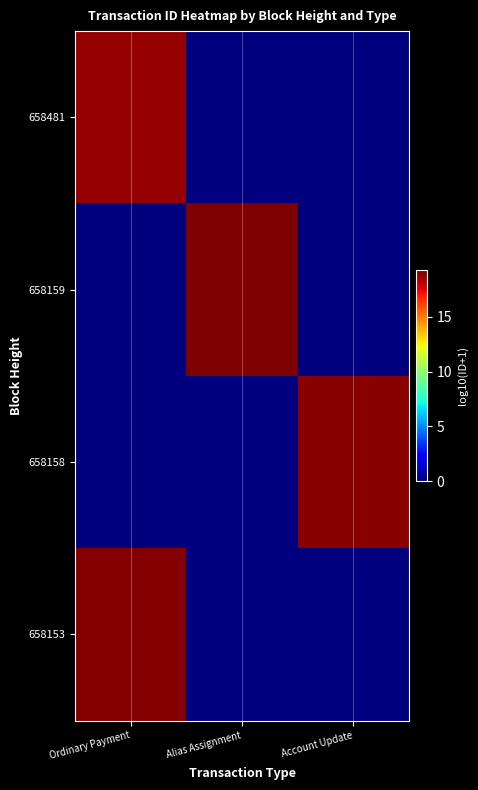

At which category is the sum across all series the highest?

Ordinary Payment